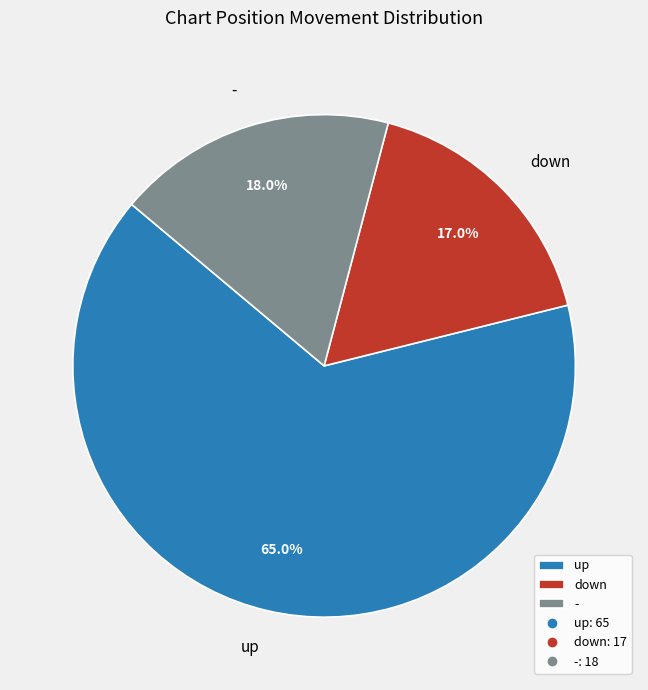

What is the total percentage of - and down?

35.0%